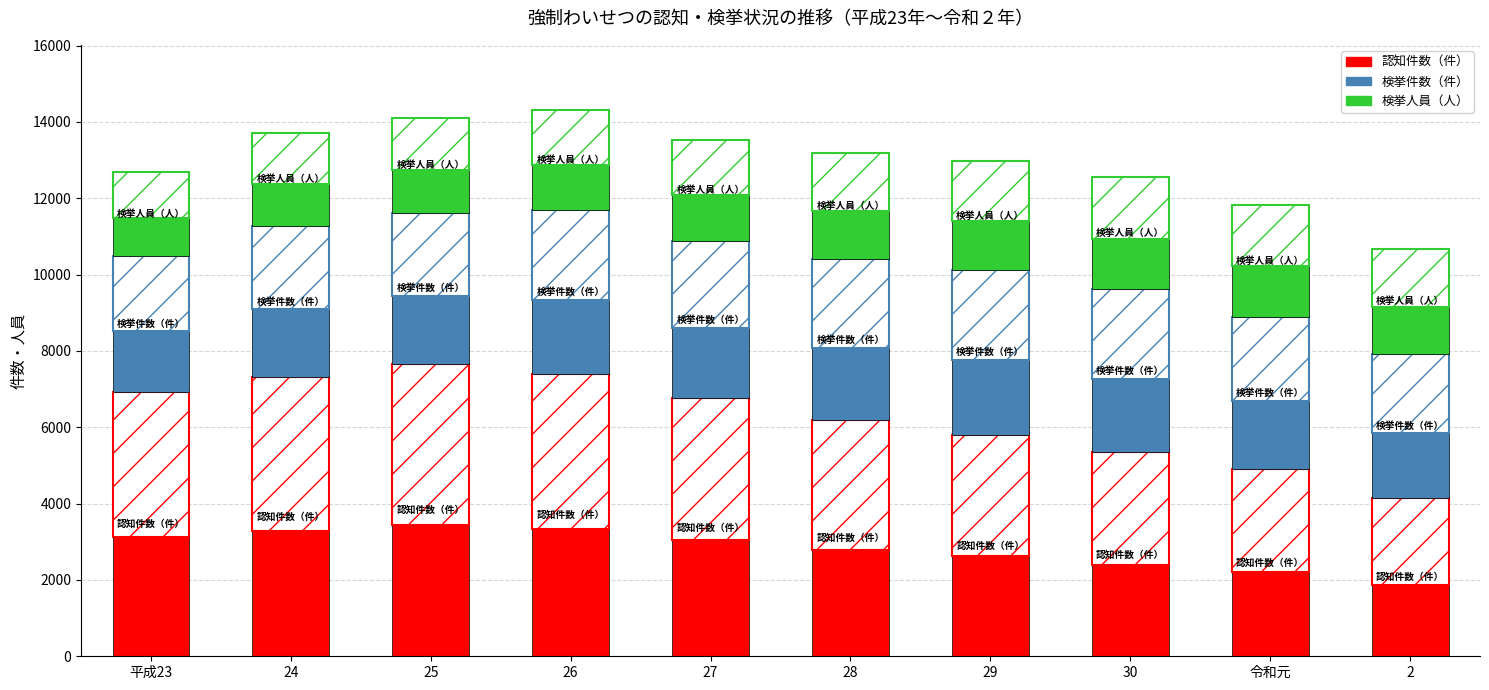

What value does the 認知件数（件） series have at 30?

2403.0